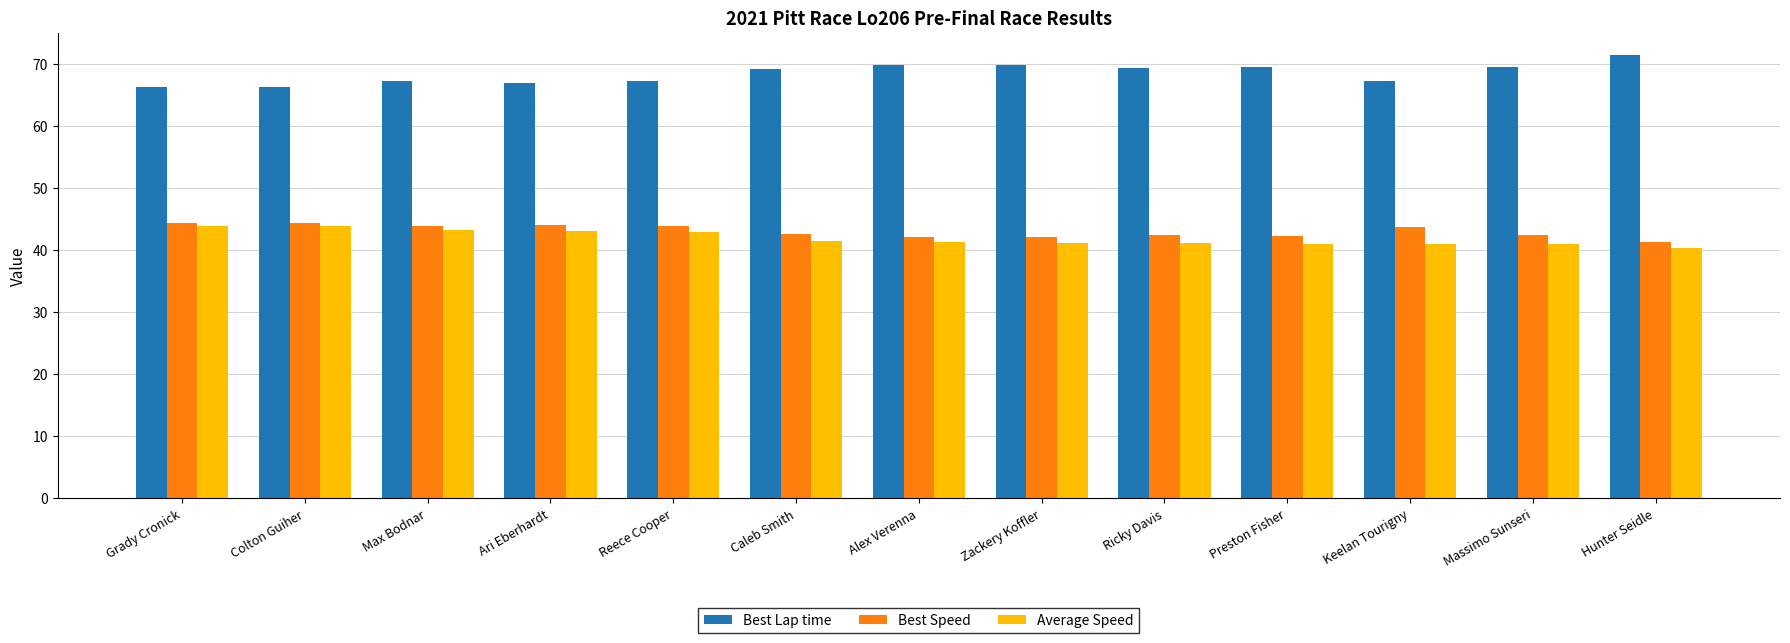

What is the difference between the highest and lowest values at Zackery Koffler?

28.7